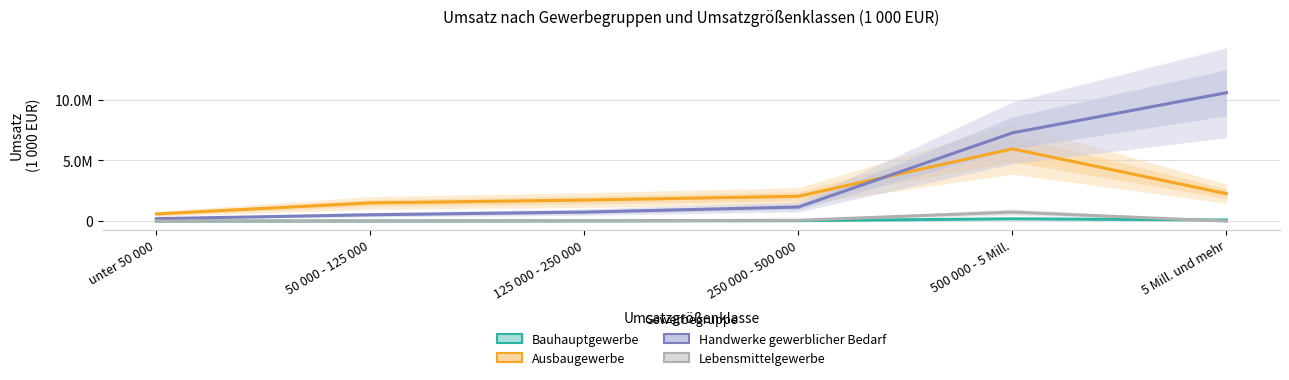

What are all the series names shown in the legend?

Bauhauptgewerbe, Ausbaugewerbe, Handwerke gewerblicher Bedarf, Lebensmittelgewerbe